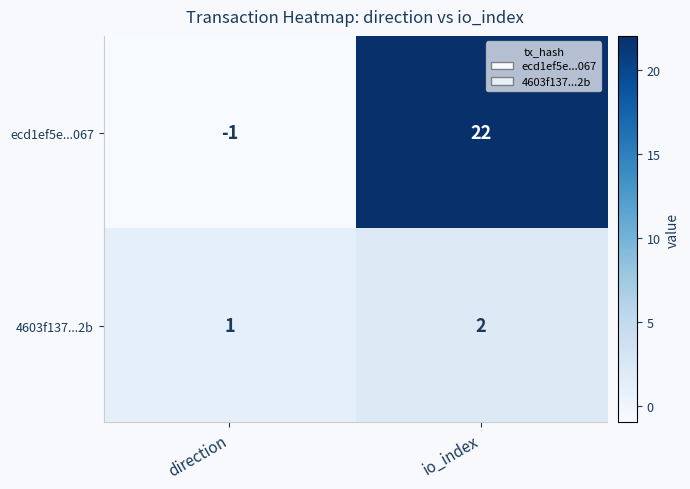

Which series has the widest spread of values?

ecd1ef5e...067